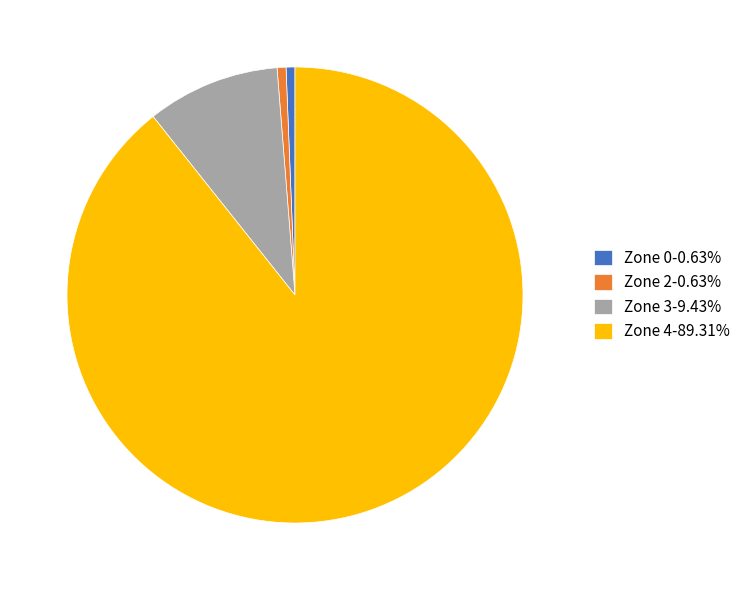

Is Zone 2-0.63% the majority of the pie?

No